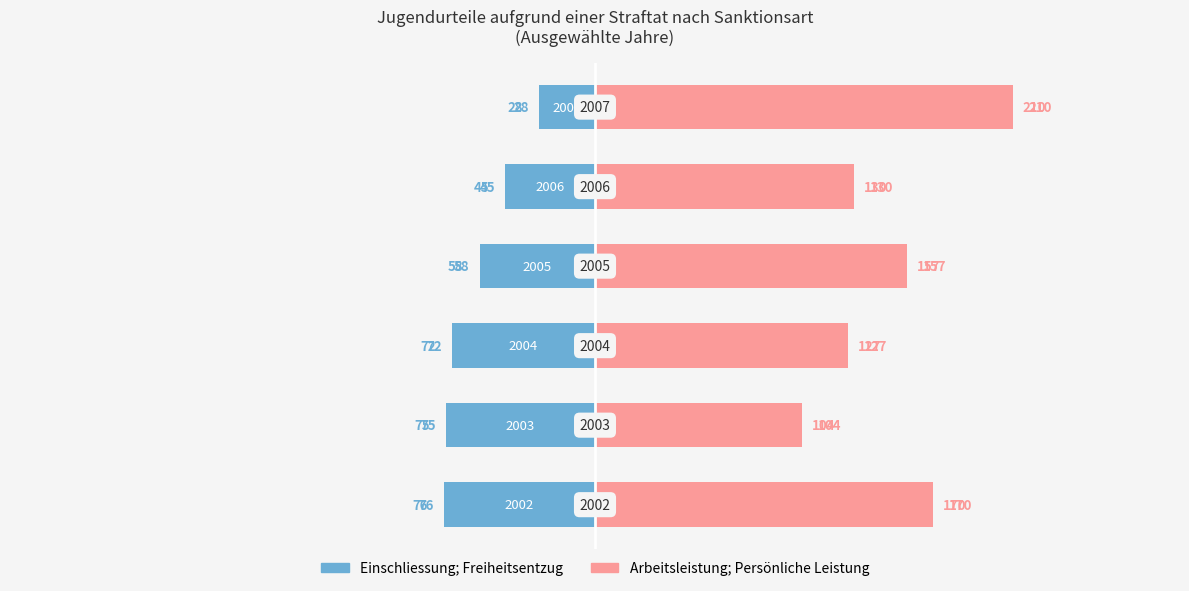

What is the maximum value for Arbeitsleistung; Persönliche Leistung?

210